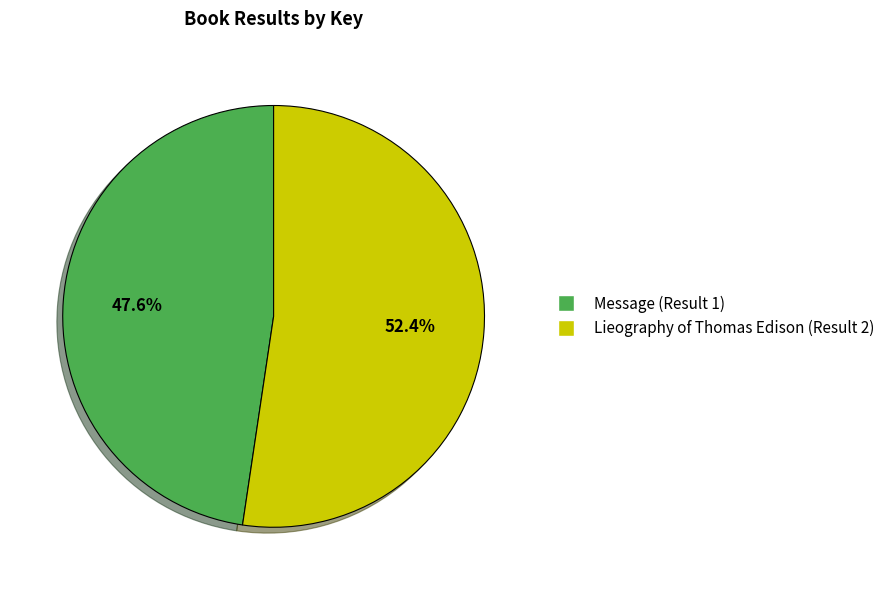

What percentage is NOT represented by Lieography of Thomas Edison (Result 2)?

47.6%